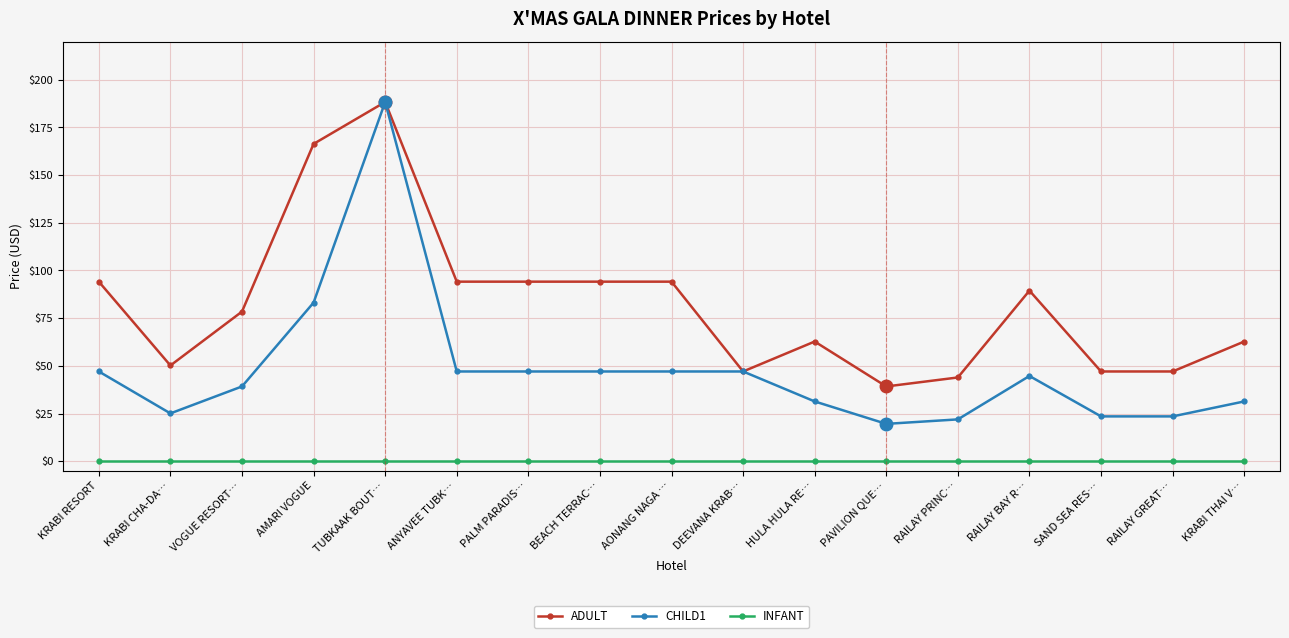

List the series in order of their overall mean, lowest first.

INFANT, CHILD1, ADULT